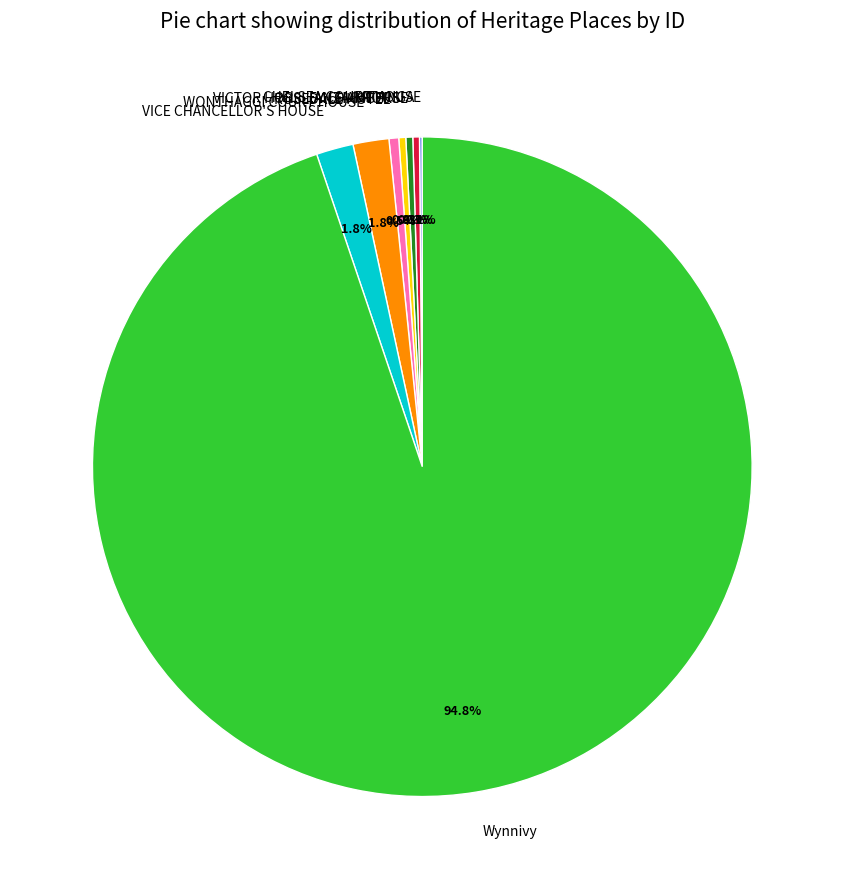

True or false: Wynnivy accounts for 99% of the total.

False